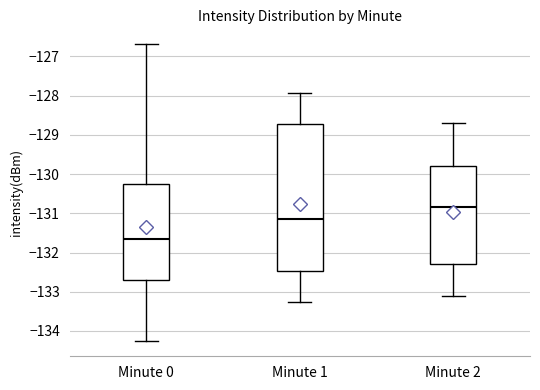

Which box's median line is the highest?

Minute 2